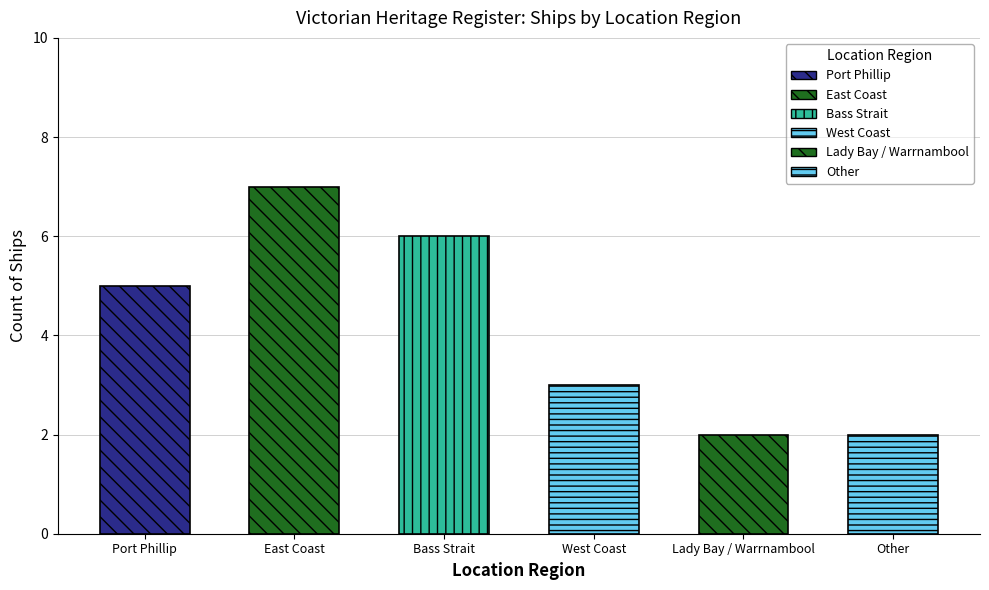

Rank the categories by value from highest to lowest.

East Coast, Bass Strait, Port Phillip, West Coast, Lady Bay / Warrnambool, Other